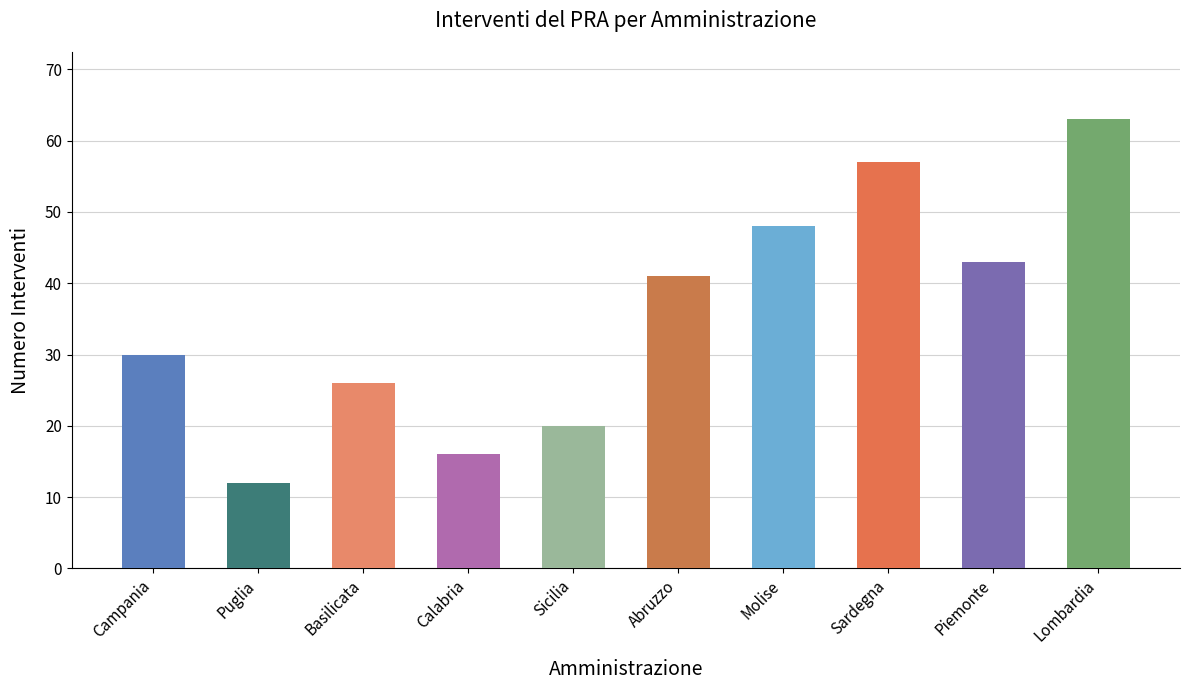

Reading left to right, what are all the values shown in this chart?

Campania=30	Puglia=12	Basilicata=26	Calabria=16	Sicilia=20	Abruzzo=41	Molise=48	Sardegna=57	Piemonte=43	Lombardia=63